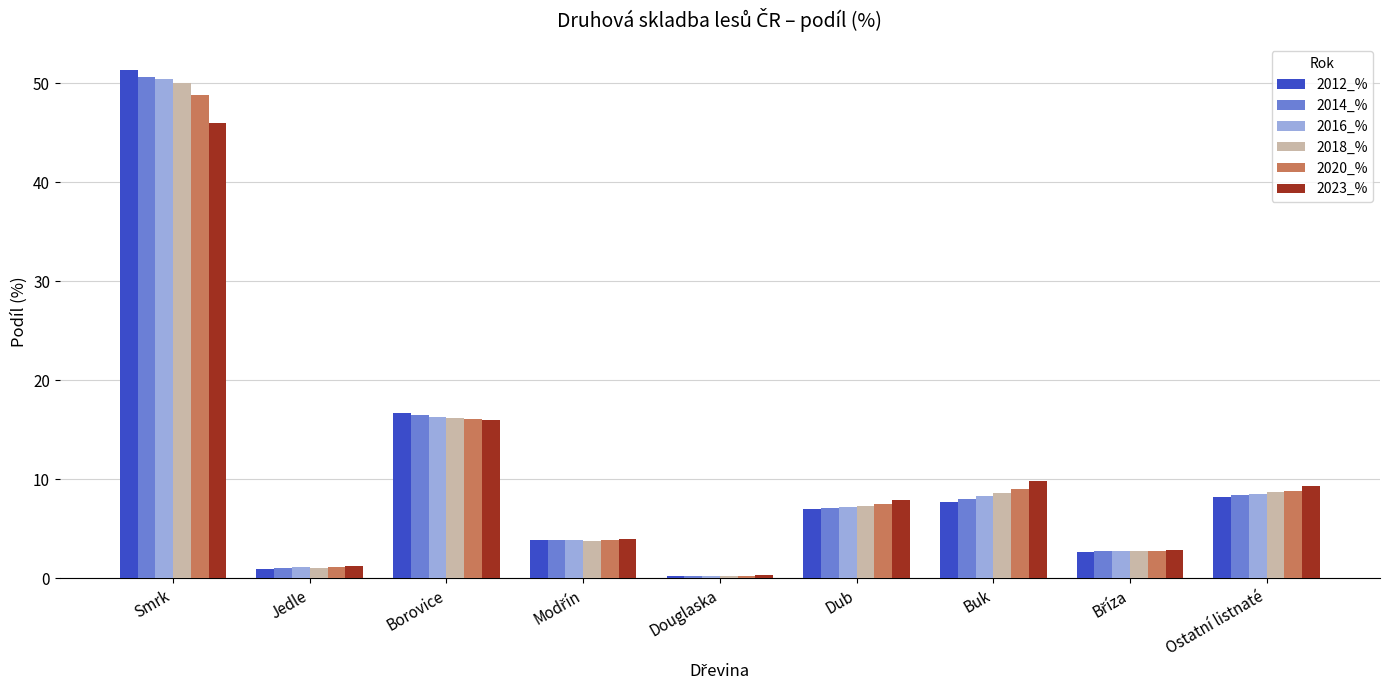

What is the sum of all 2014_% values?

98.7